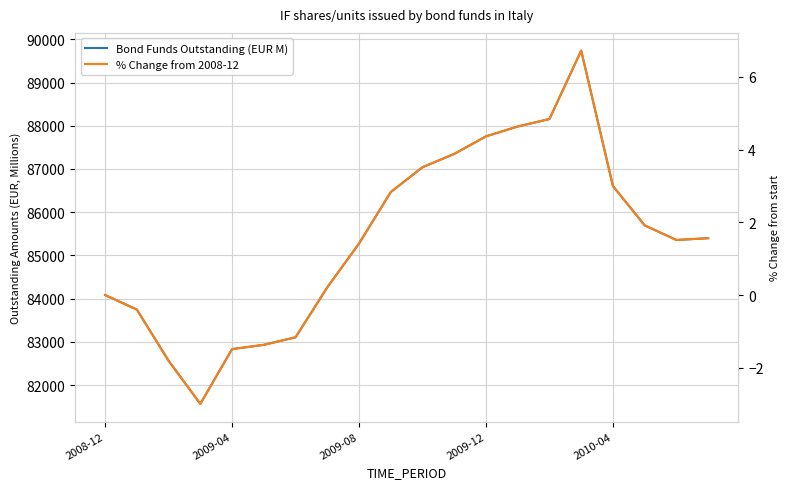

What is the label of the 6th point from the left?

5